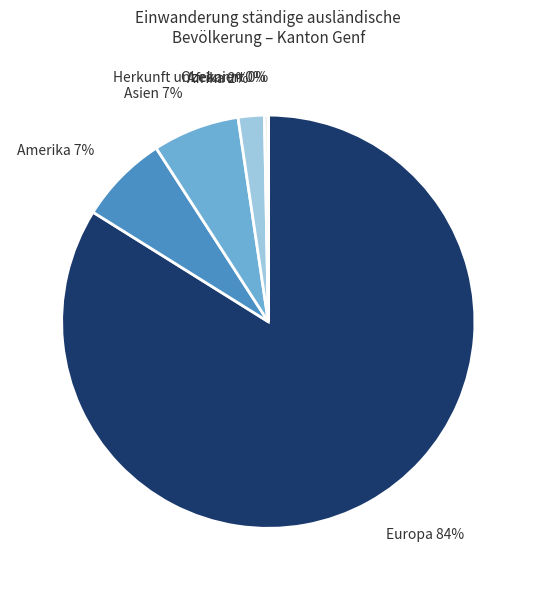

To the nearest percent, what portion does Amerika 7% represent?

7%